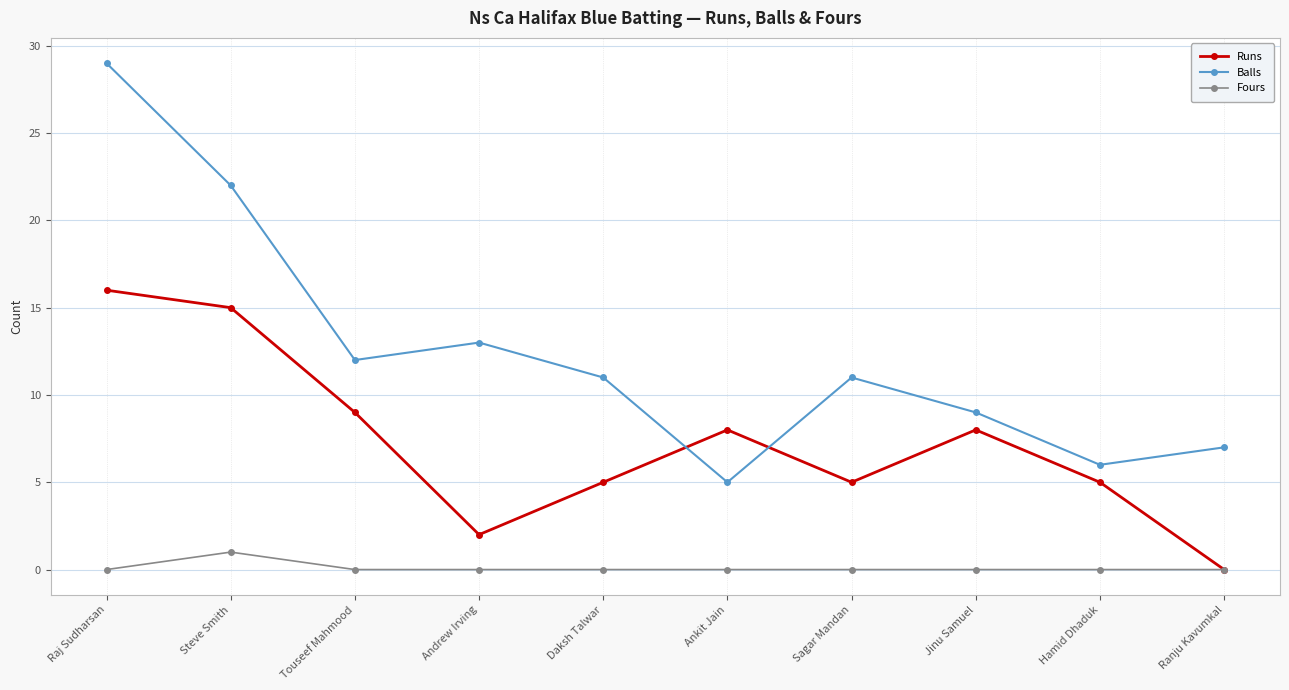

How many lines are shown in the chart?

3